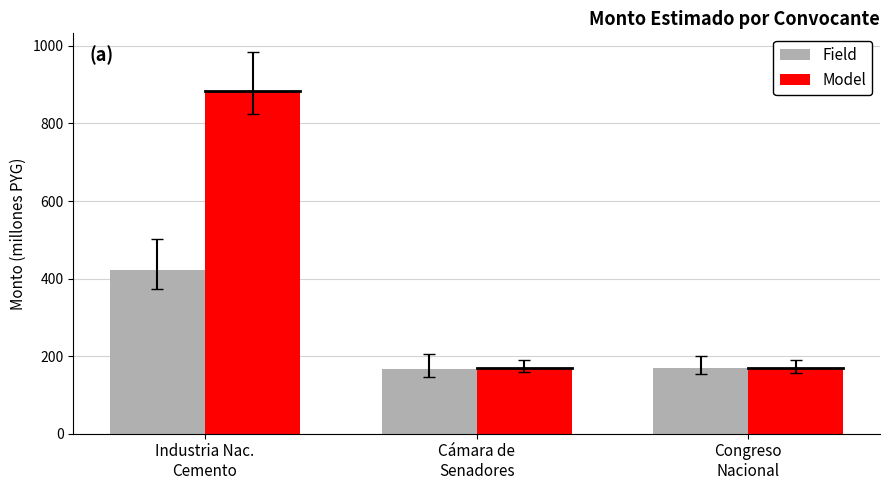

What is the average value of the Model series?

407.2